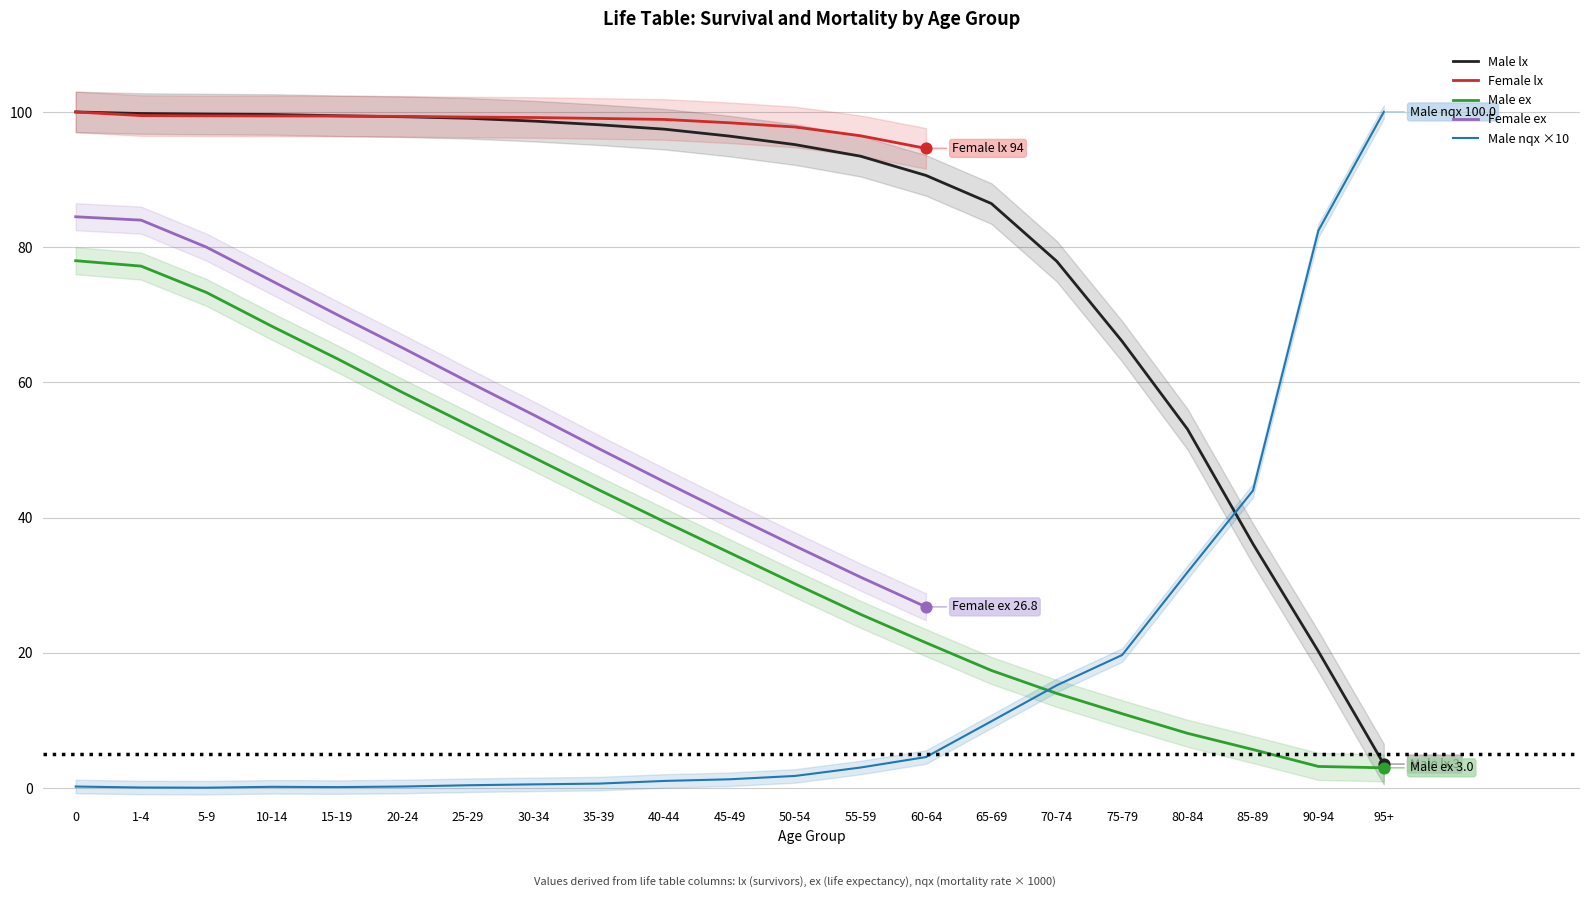

What is the lowest value of the Male ex series?

3.0